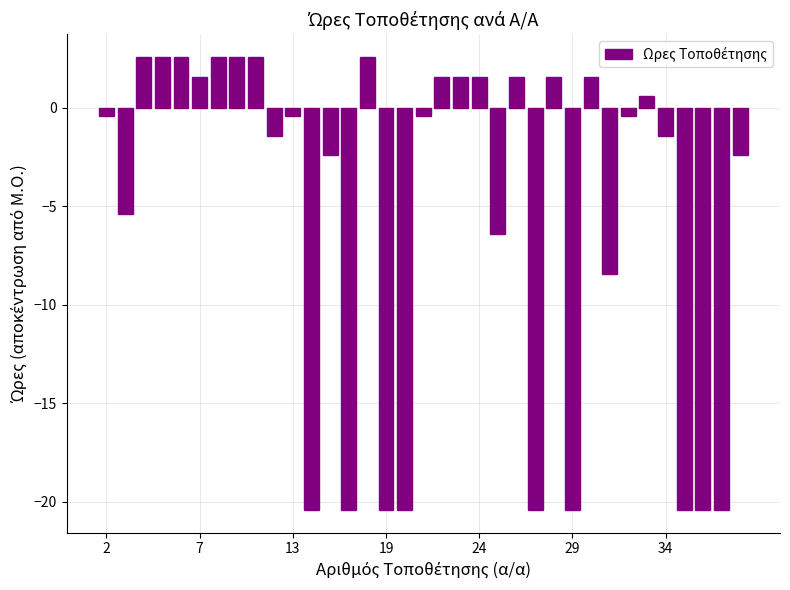

What is the value of the 34th bar from the left?

-20.4